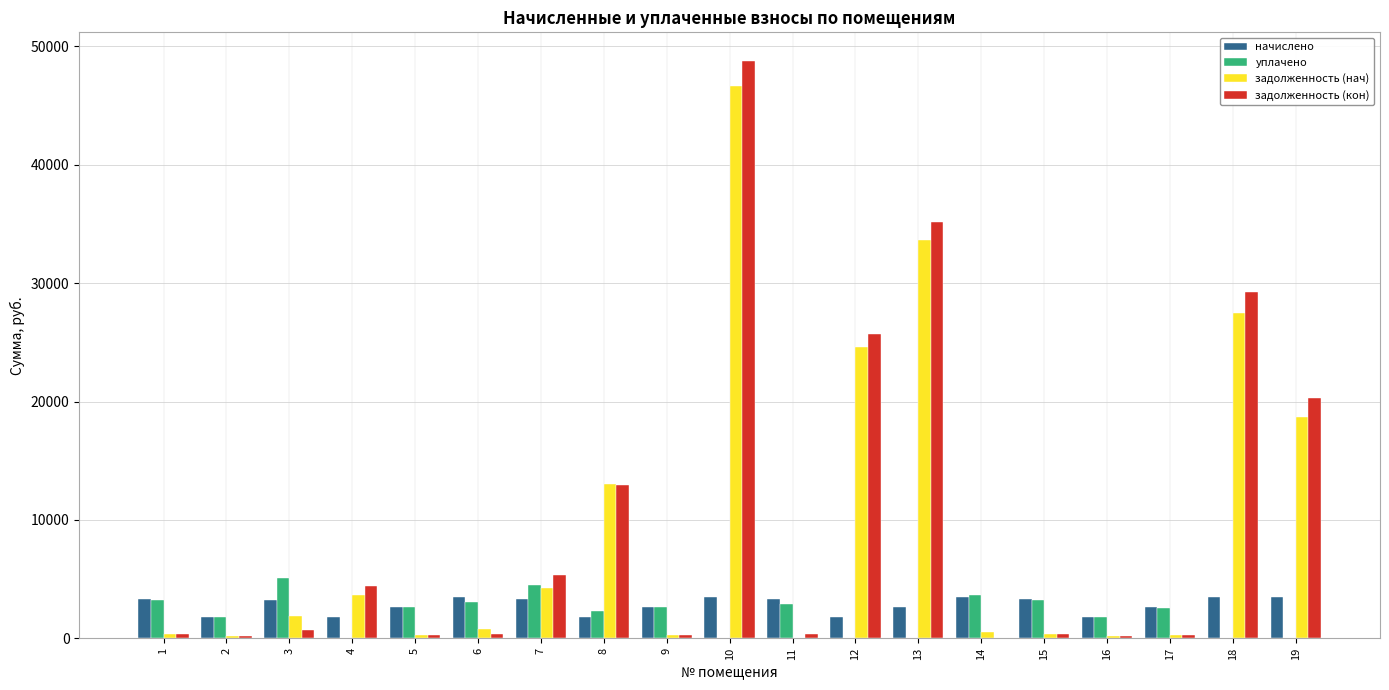

What is the approximate value of задолженность (кон) at 9?

293.6